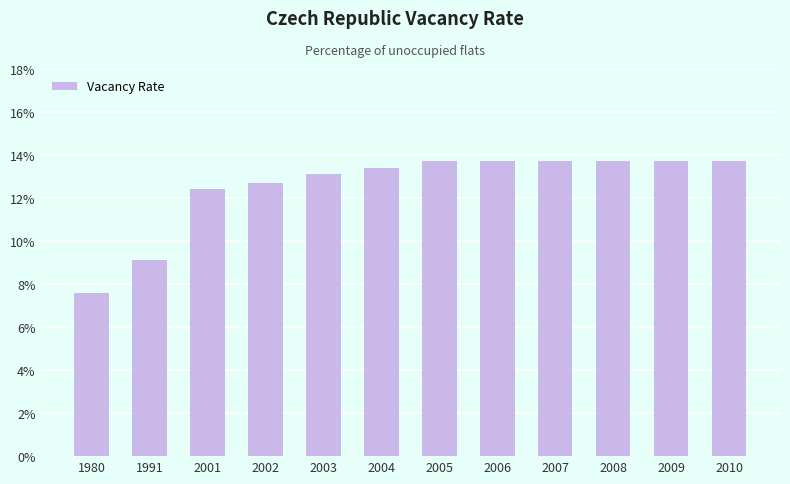

What is the approximate value at 2008?

13.7